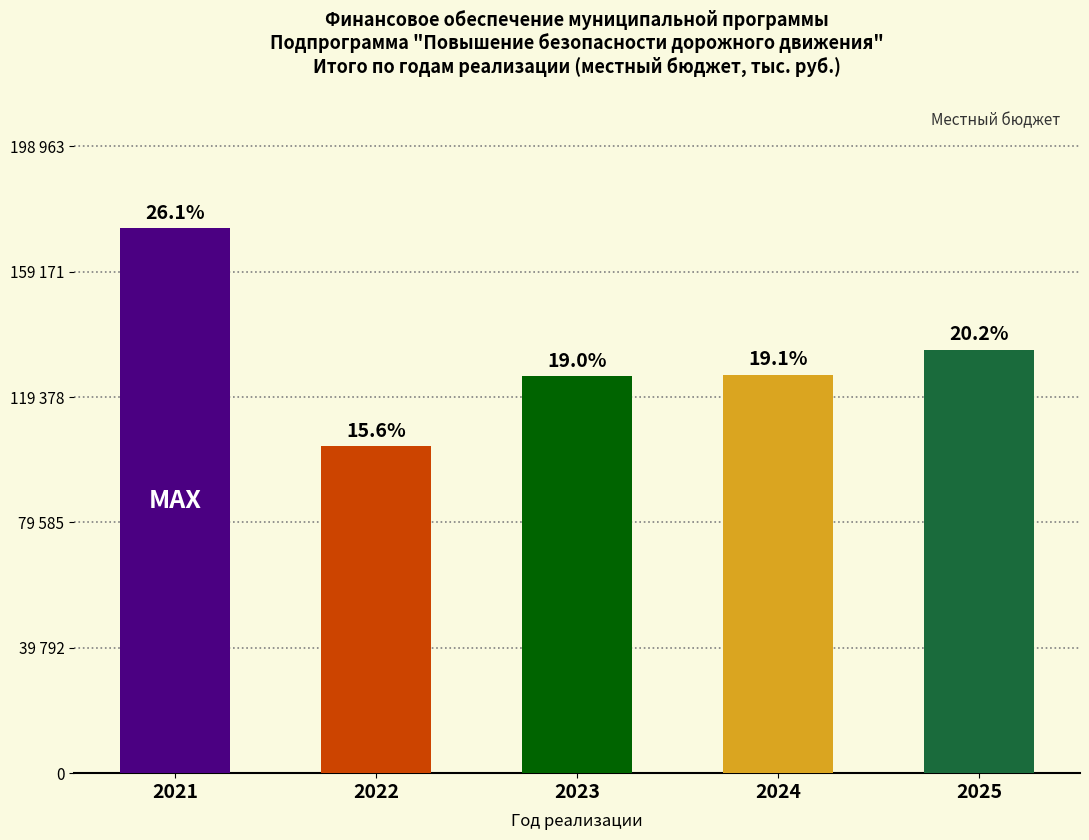

Does the chart contain any negative values?

No